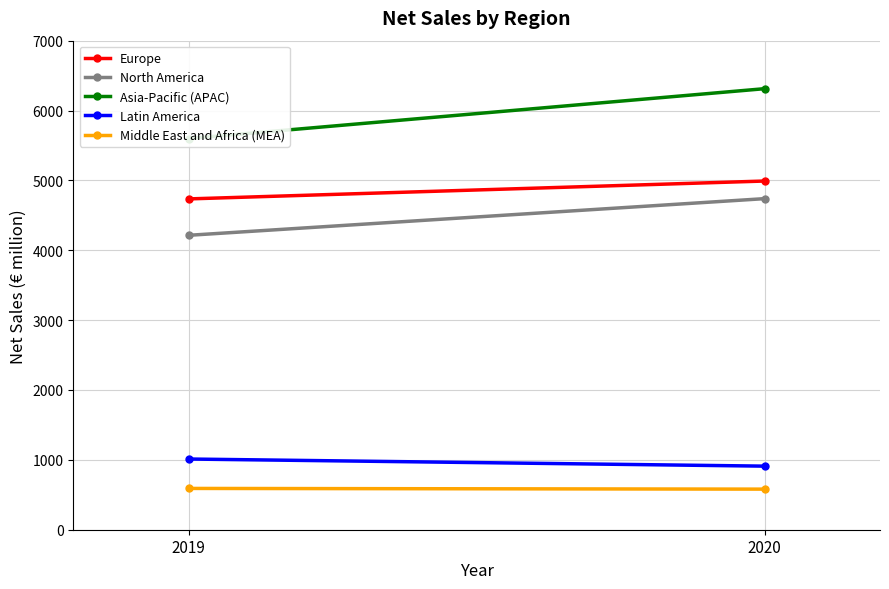

At which category is the sum across all series the highest?

2020